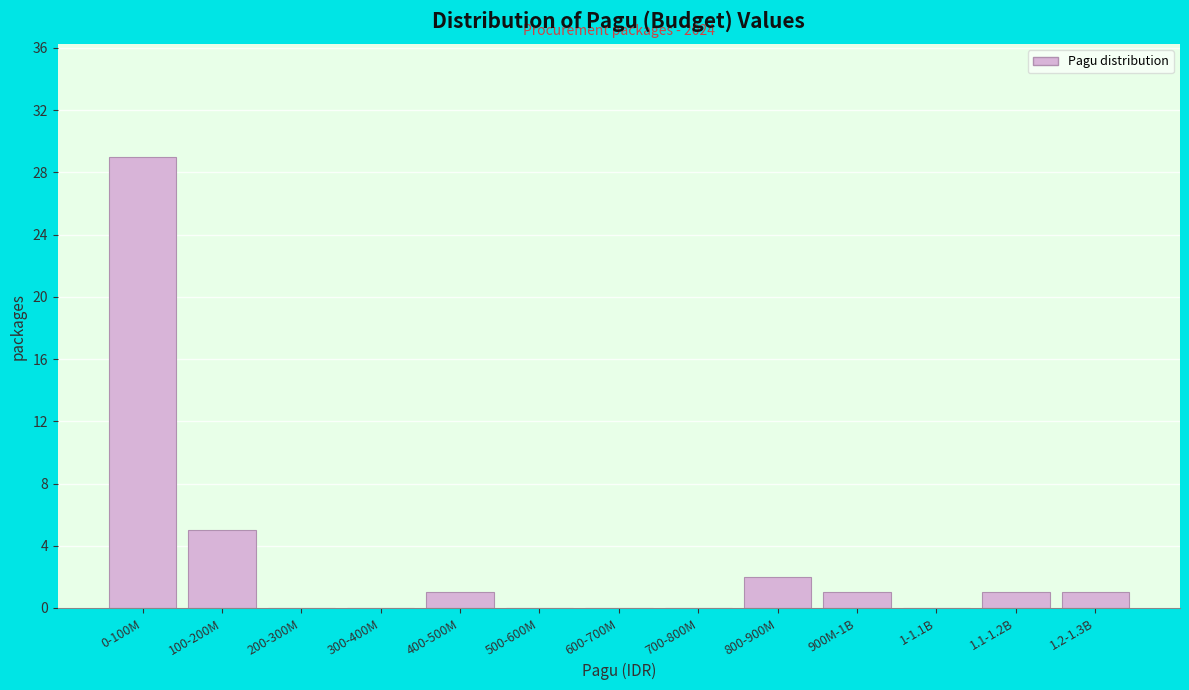

Reading left to right, list all the values displayed in this chart.

0-100M=29	100-200M=5	200-300M=0	300-400M=0	400-500M=1	500-600M=0	600-700M=0	700-800M=0	800-900M=2	900M-1B=1	1-1.1B=0	1.1-1.2B=1	1.2-1.3B=1